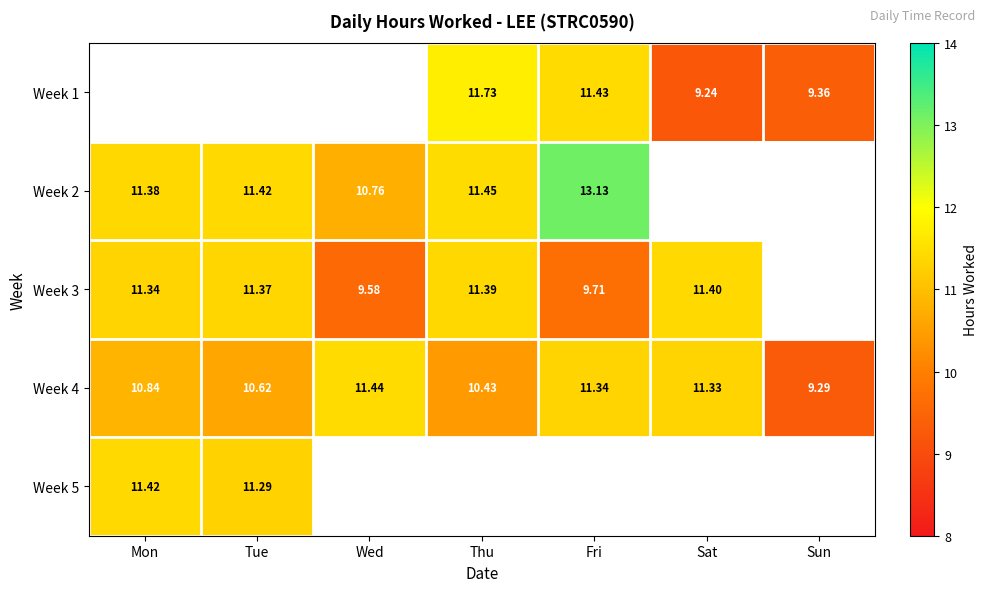

Which category has the lowest value in the Week 4 series?

Sun